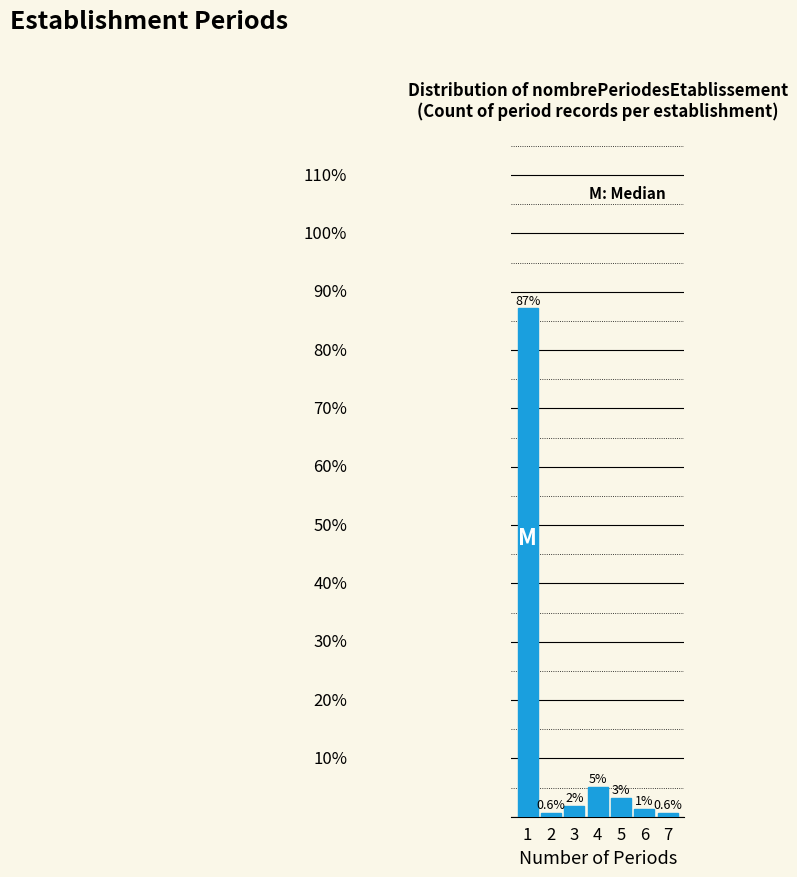

Are the bars horizontal?

No